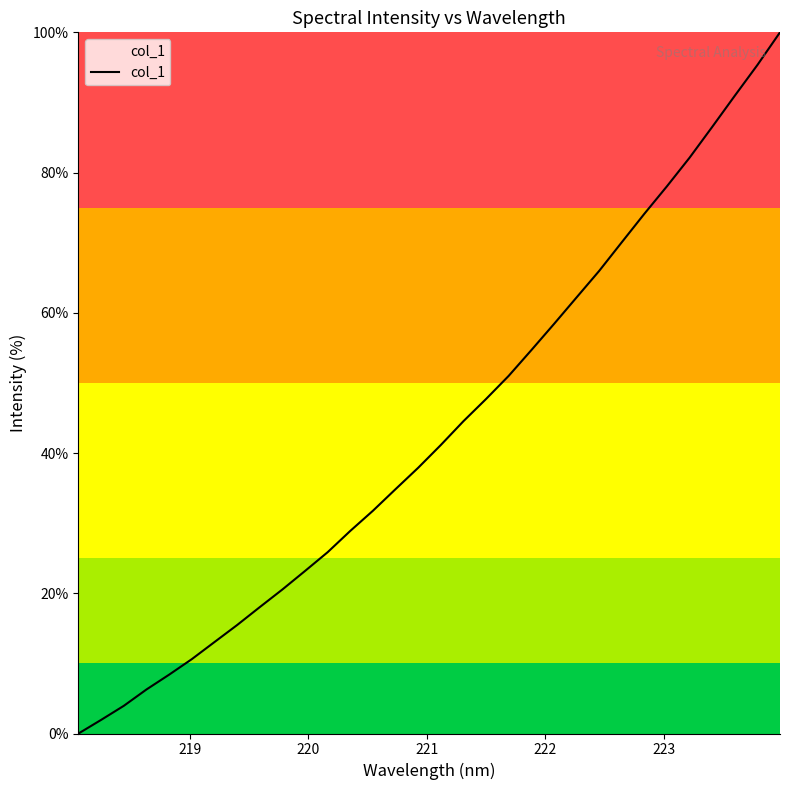

What is the difference between the maximum and minimum values?

100.0